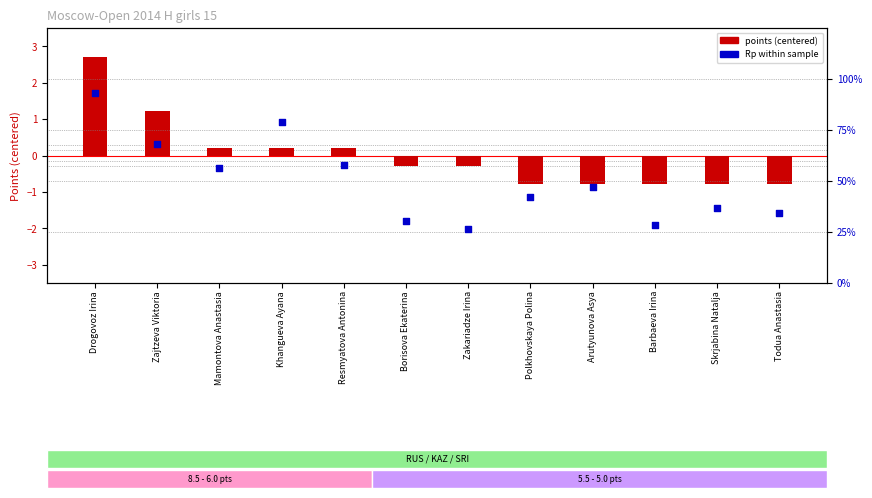

At how many categories does at least one series exceed 48?

5